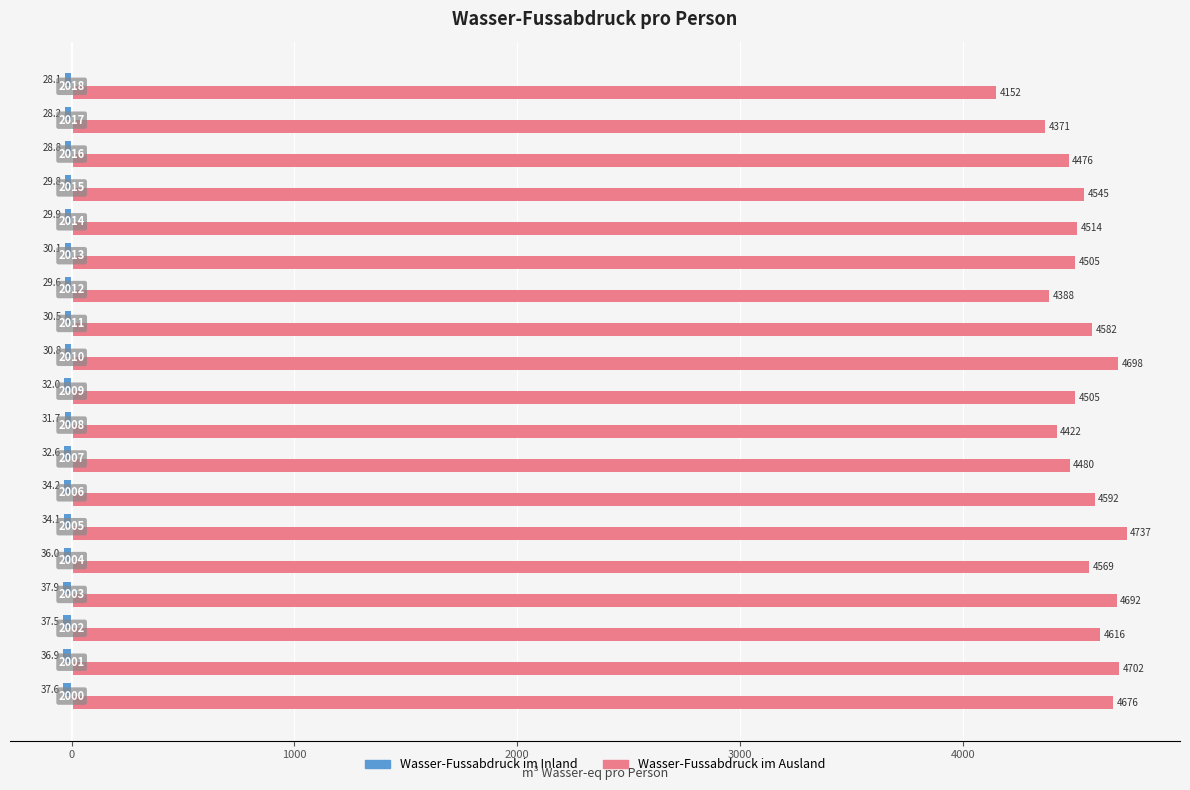

What is the minimum value shown in the chart?

-37.9